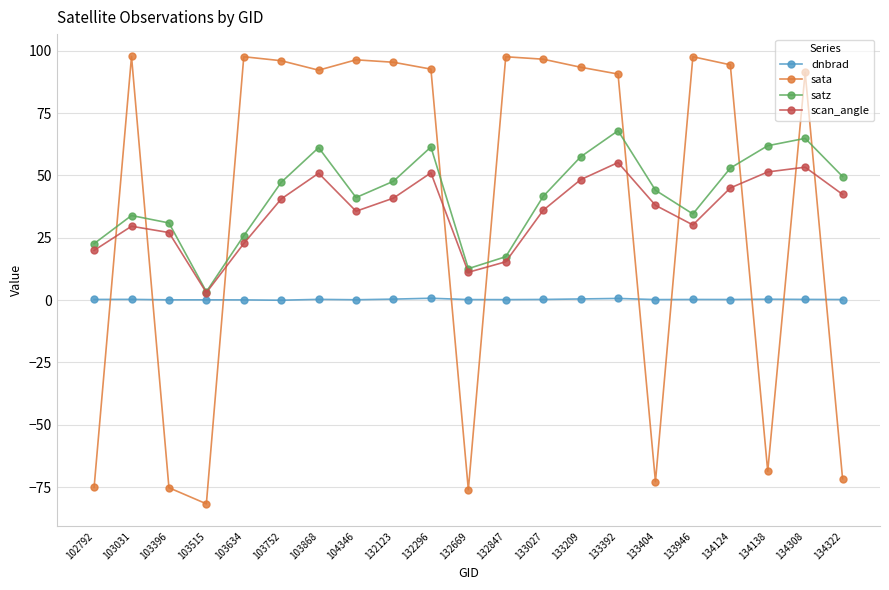

How many data points in satz are above 44?

11